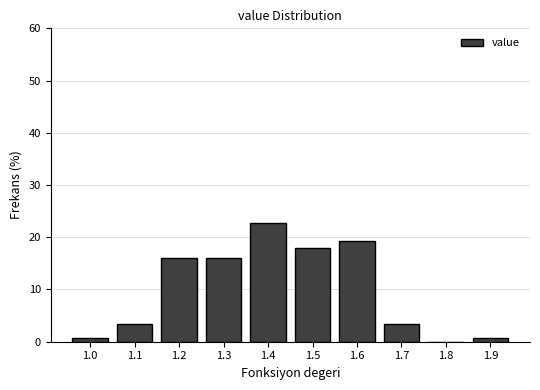

Reading left to right, what are all the values shown in this chart?

1.0=0.7	1.1=3.3	1.2=16.0	1.3=16.0	1.4=22.7	1.5=18.0	1.6=19.3	1.7=3.3	1.8=0.0	1.9=0.7